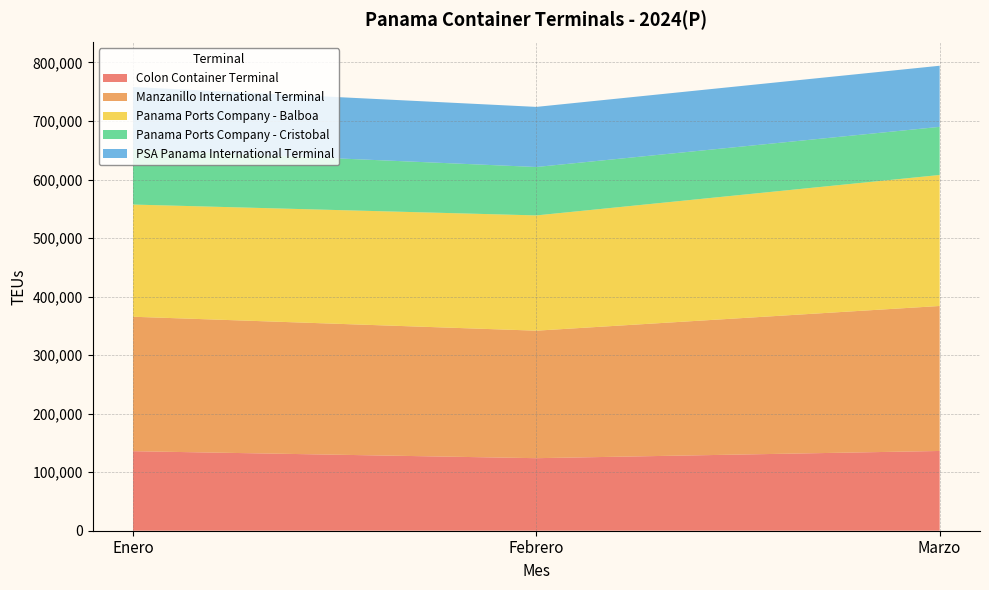

Reading left to right, extract all data points from this chart.

Colon Container Terminal: Enero=135875	Febrero=123929	Marzo=136258
Manzanillo International Terminal: Enero=229721	Febrero=217855	Marzo=247711
Panama Ports Company - Balboa: Enero=191669	Febrero=196923	Marzo=223806
Panama Ports Company - Cristobal: Enero=93956	Febrero=82710	Marzo=82233
PSA Panama International Terminal: Enero=106876	Febrero=102684	Marzo=104401